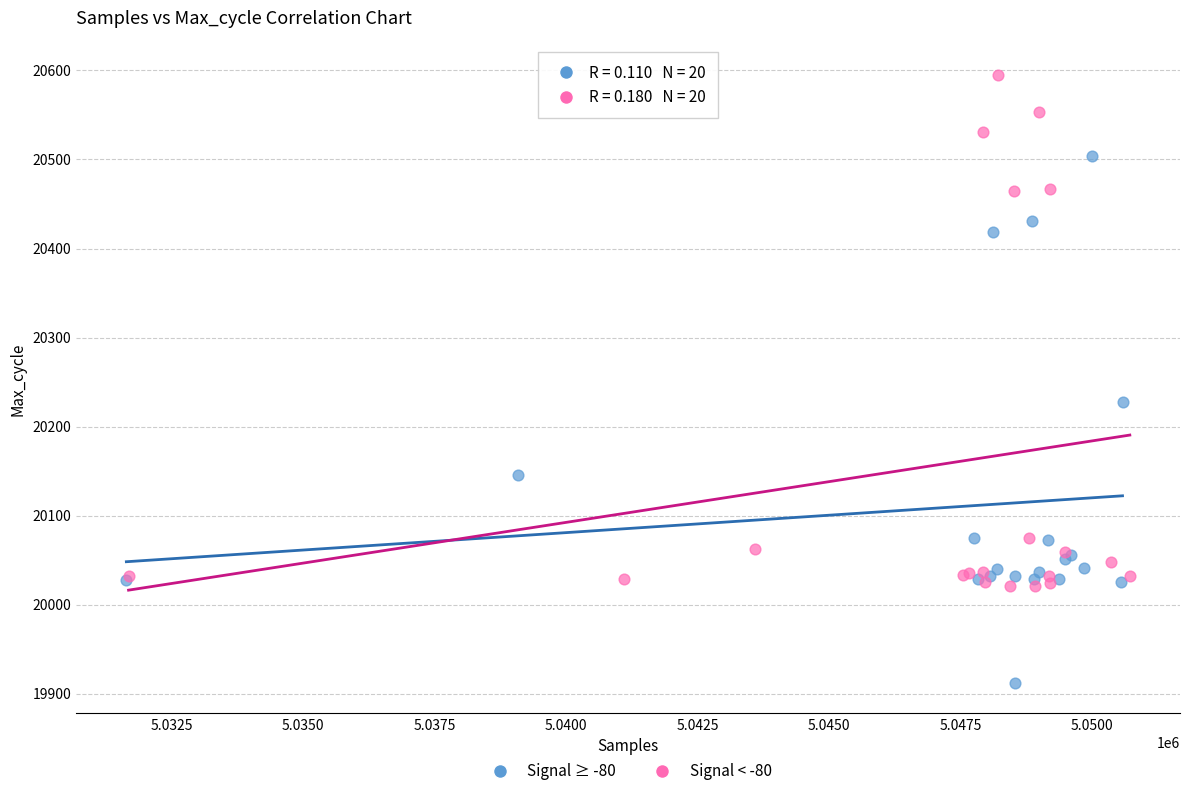

What are all the series names shown in the legend?

Signal ≥ -80, Signal < -80